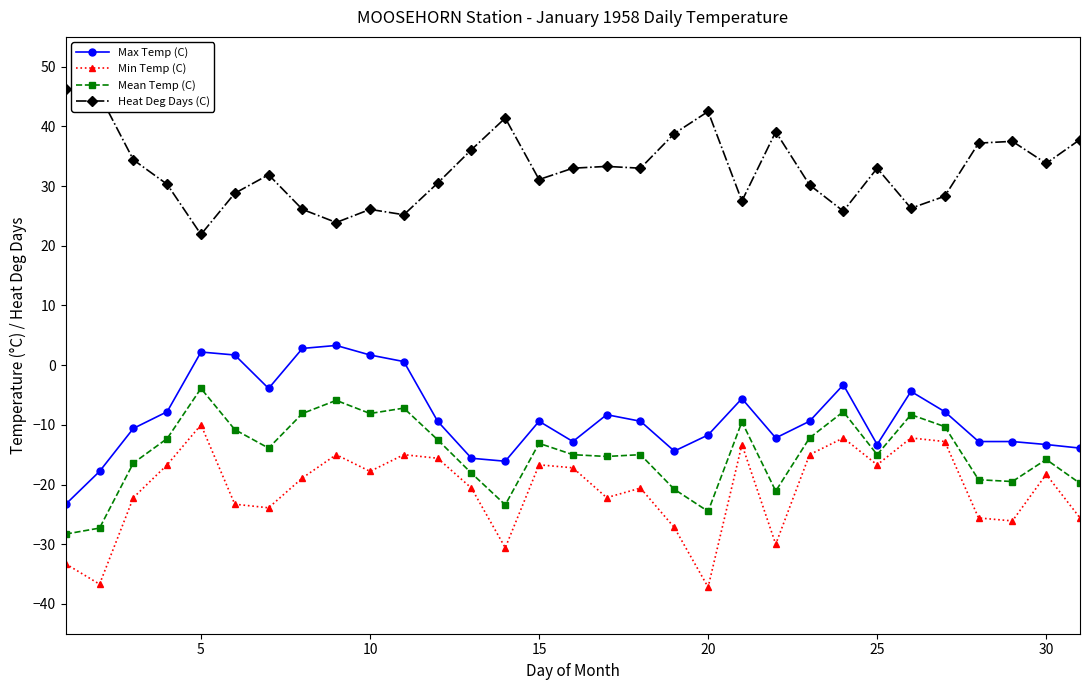

What is the average value of the Heat Deg Days (C) series?

32.8